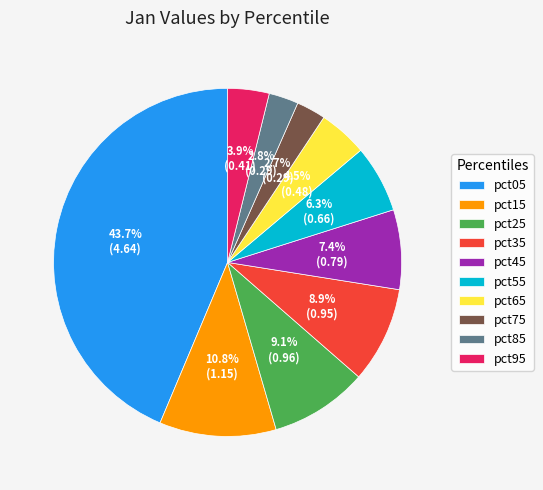

How many slices are in this pie chart?

10